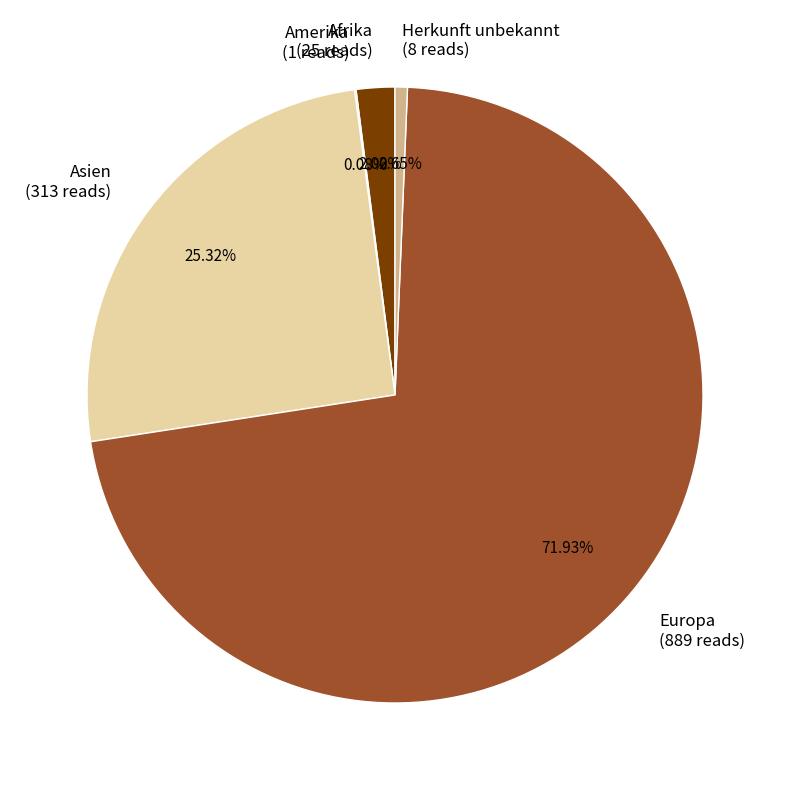

The Europa slice represents 72% of the pie. True or false?

True